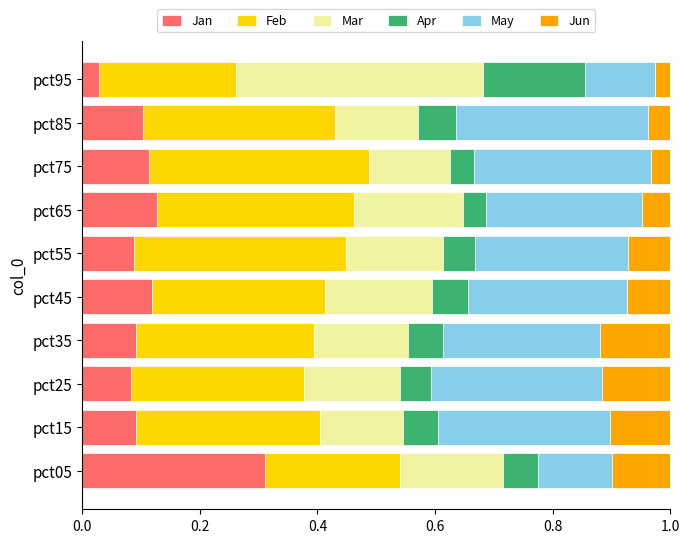

At which label is Jan closest to 0?

pct95